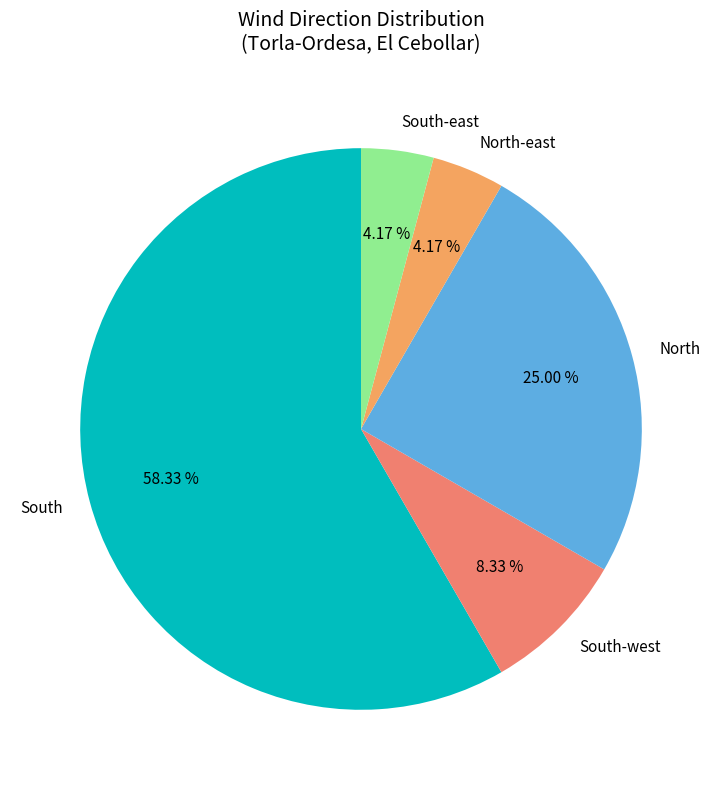

Which has a higher value, North or North-east?

North